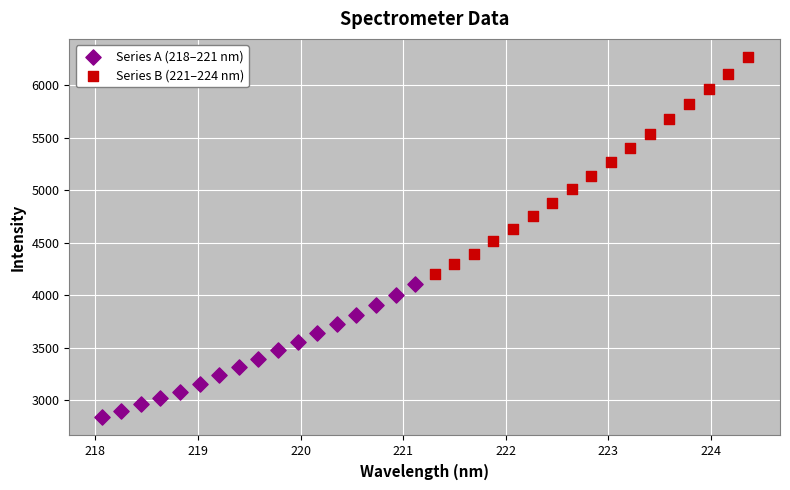

Which series reaches the minimum Y coordinate?

Series A (218–221 nm)